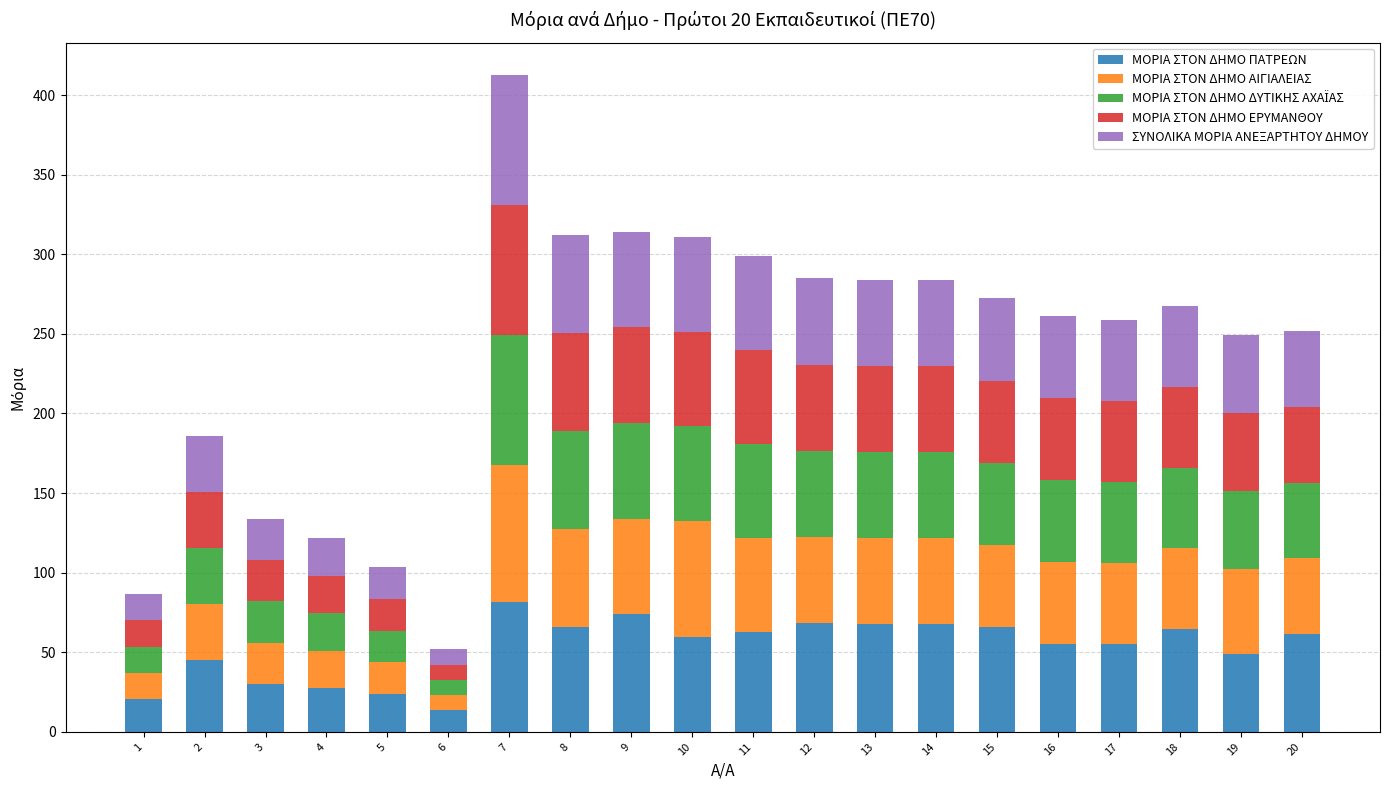

What is the difference between the ΜΟΡΙΑ ΣΤΟΝ ΔΗΜΟ ΠΑΤΡΕΩΝ values at 3 and 19?

19.0